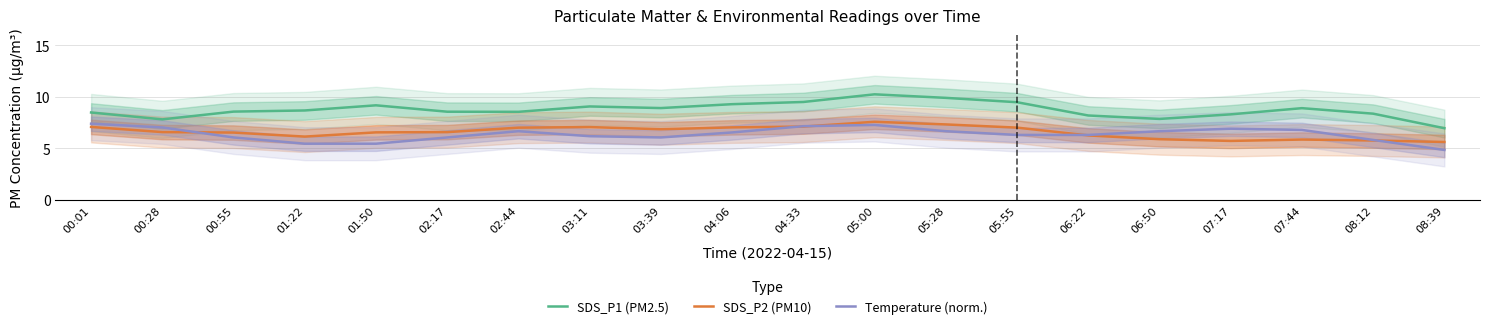

What is the greatest value displayed?

10.2